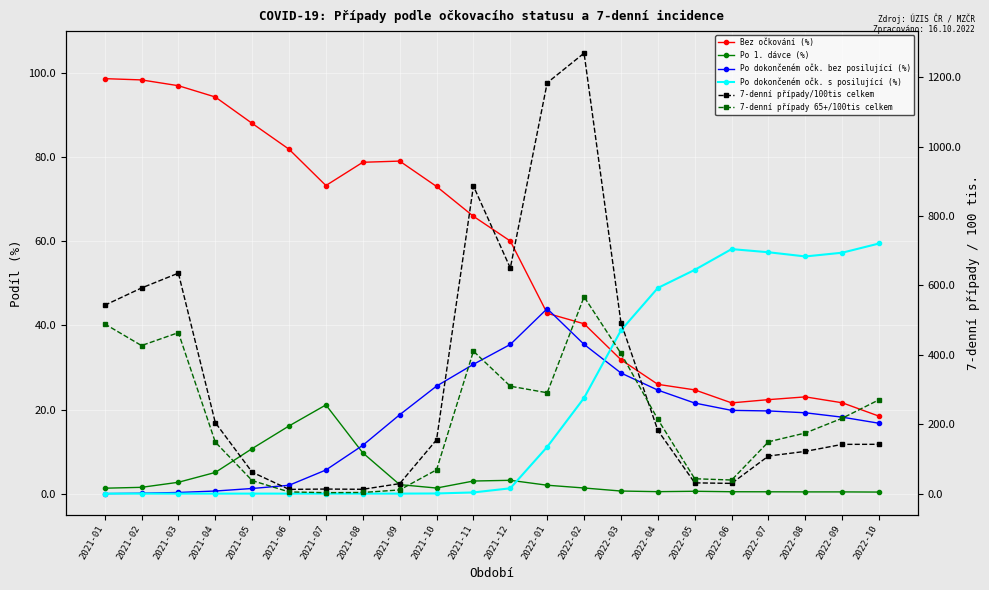

True or false: 7-denní případy/100tis celkem has a value of 129.5 at 2021-01.

False